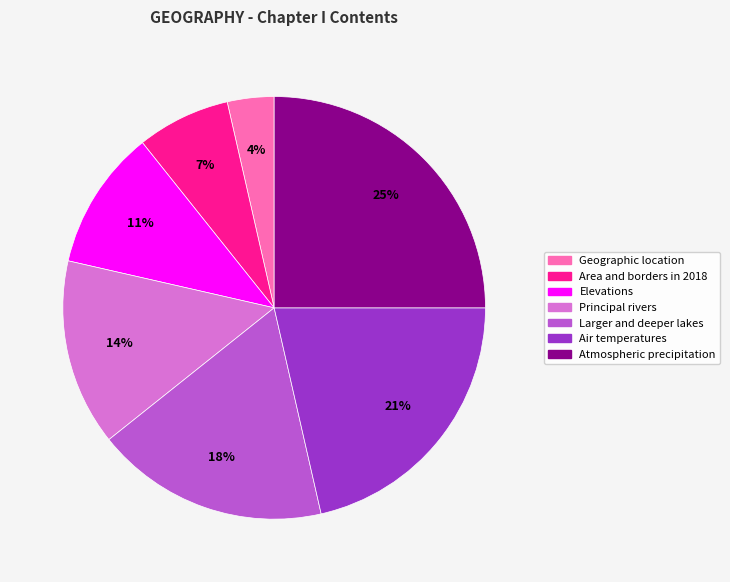

To the nearest percent, what is the average slice percentage?

14%